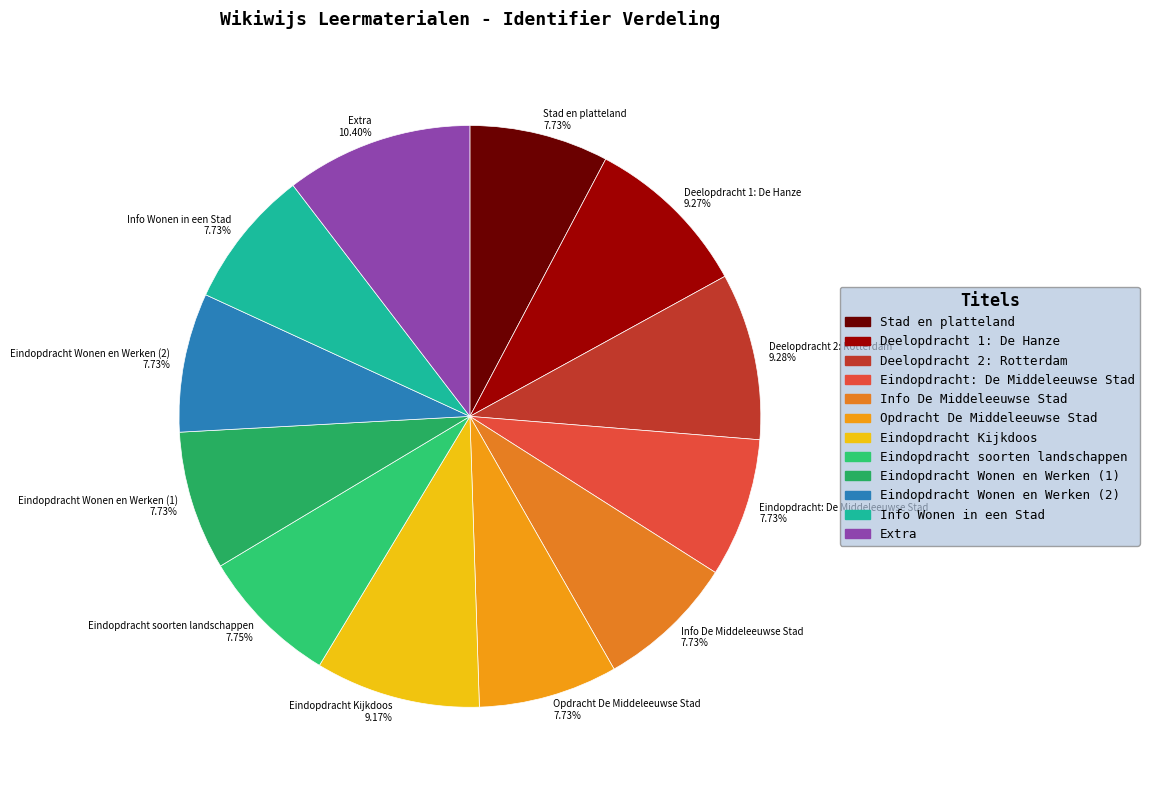

True or false: Eindopdracht Kijkdoos accounts for 9% of the total.

True